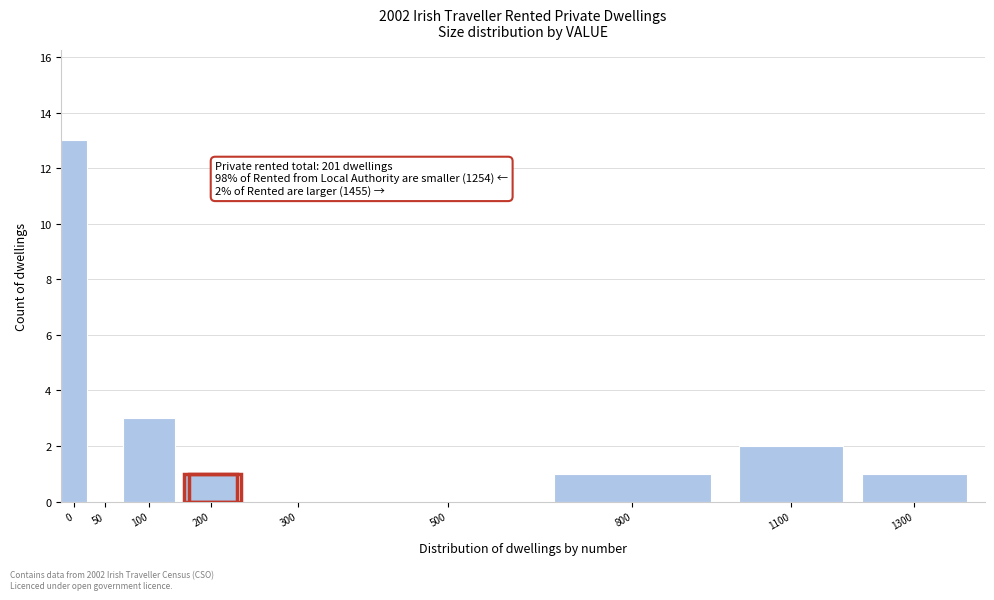

Reading left to right, what are all the values shown in this chart?

0=13	50=0	100=3	200=1	300=0	500=0	800=1	1100=2	1300=1